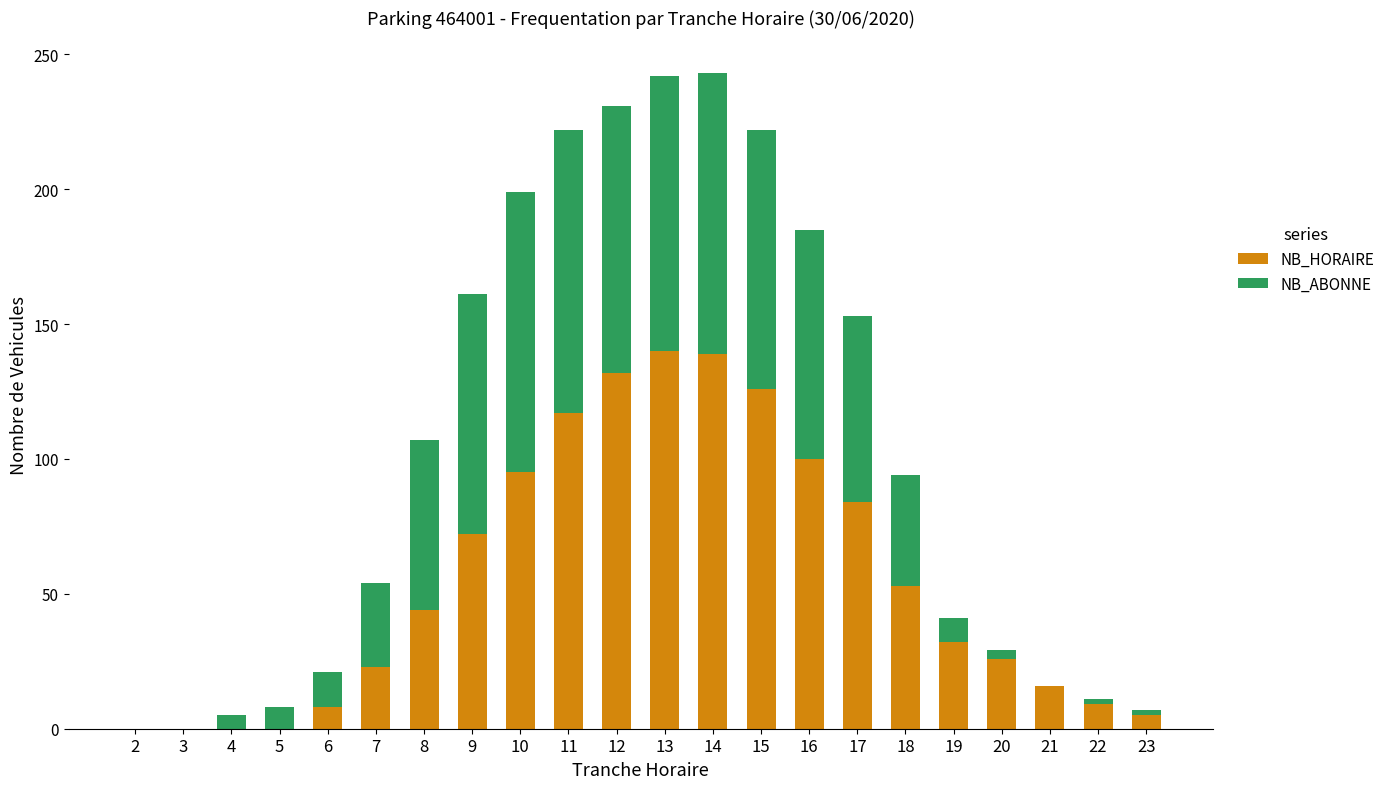

Are the bars grouped side by side (vs. stacked)?

No